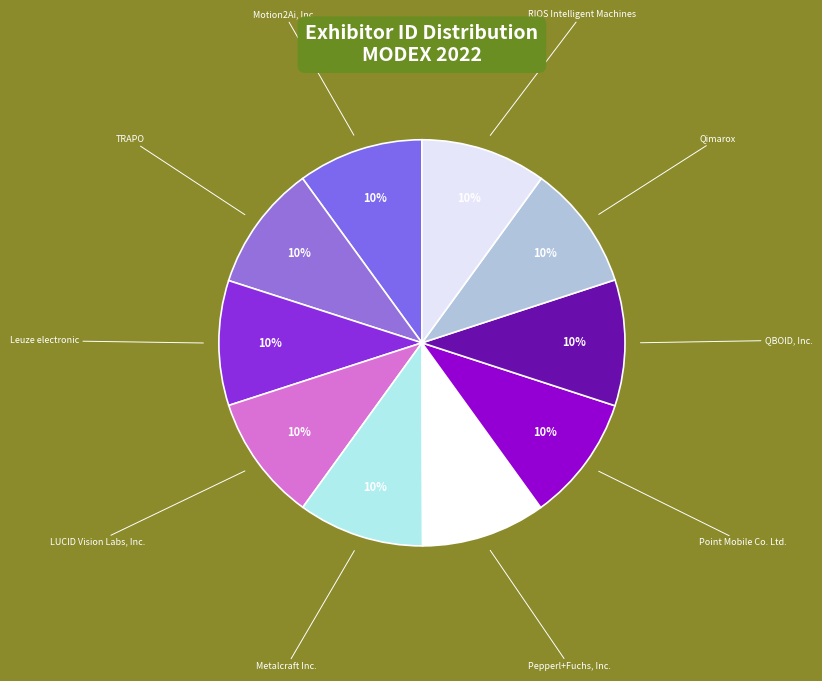

What is the ratio of the value at RIOS Intelligent Machines to the value at TRAPO?

1.0